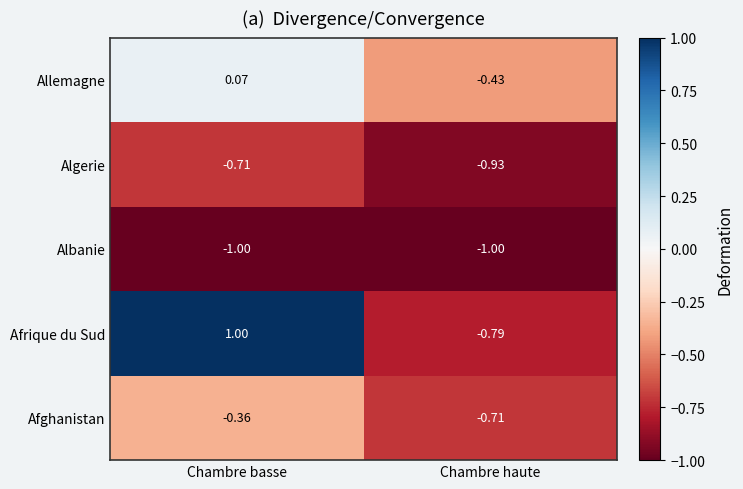

At which label does Afrique du Sud reach its peak?

Chambre basse